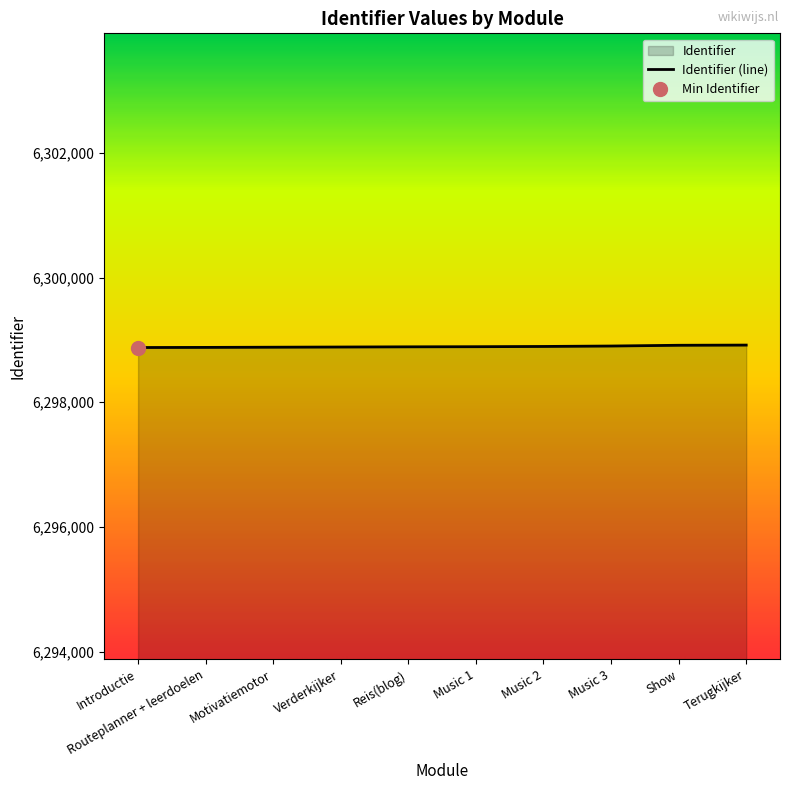

List the labels in order of value, largest first.

Terugkijker, Show, Music 3, Music 2, Music 1, Reis(blog), Verderkijker, Motivatiemotor, Routeplanner + leerdoelen, Introductie